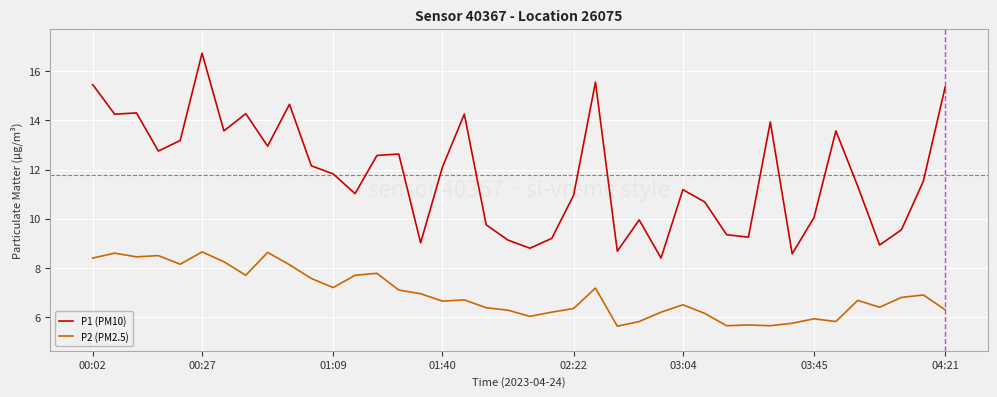

How many series are shown in this chart?

2